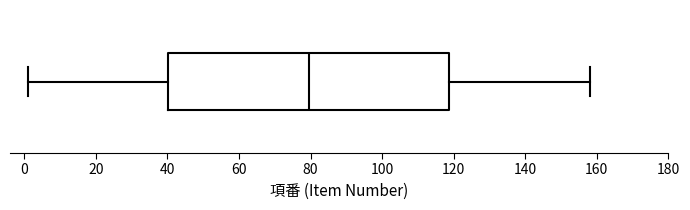

Where does the right whisker of the box end on the x-axis? The values are not printed on the chart, so give them approximately, as read against the axis.

158